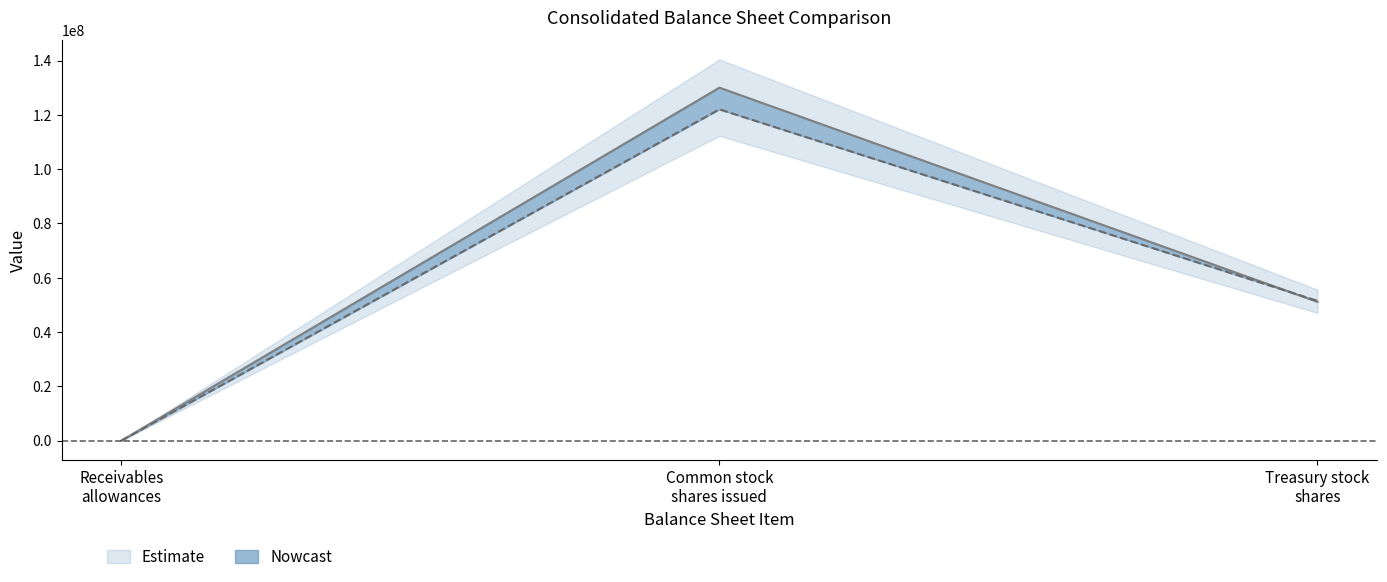

Which label corresponds to the smallest value in the chart?

Receivables
allowances